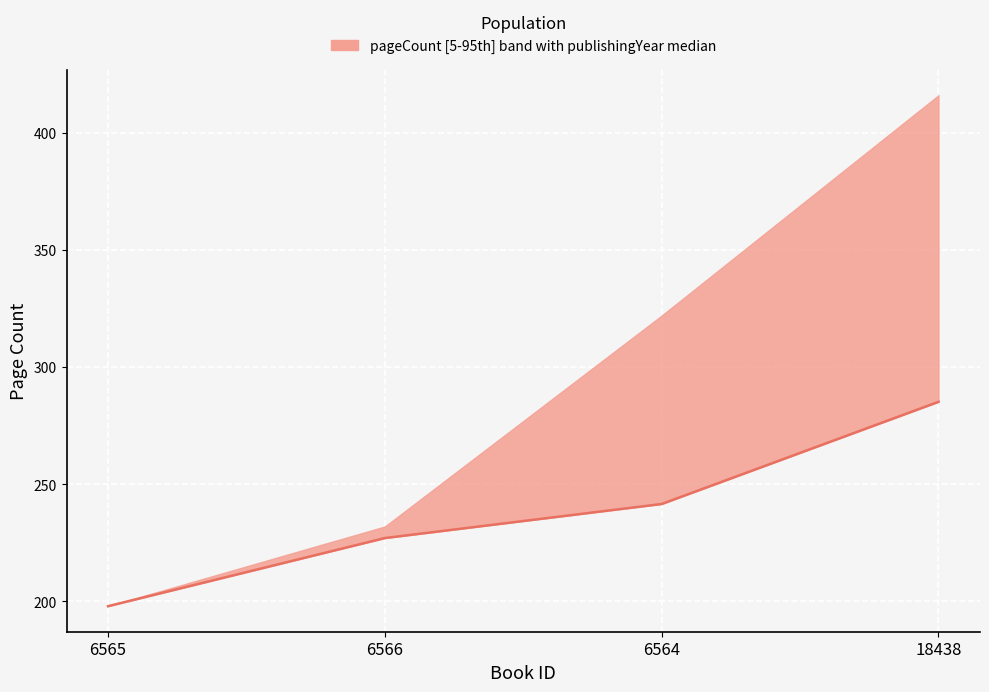

What position from the left is 6566?

2